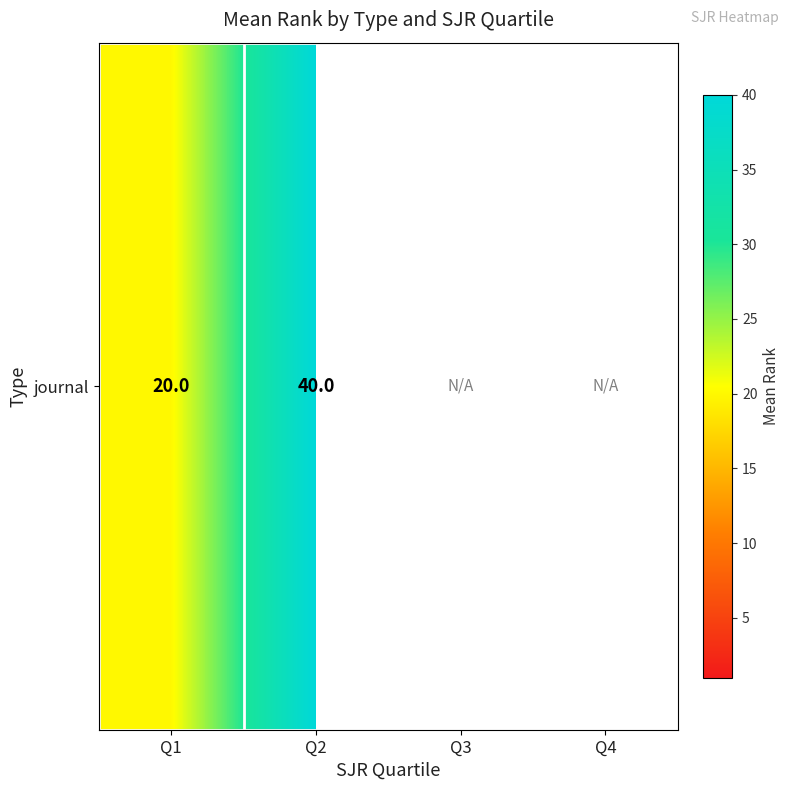

List the labels in order of value, smallest first.

Q1, Q2, Q3, Q4